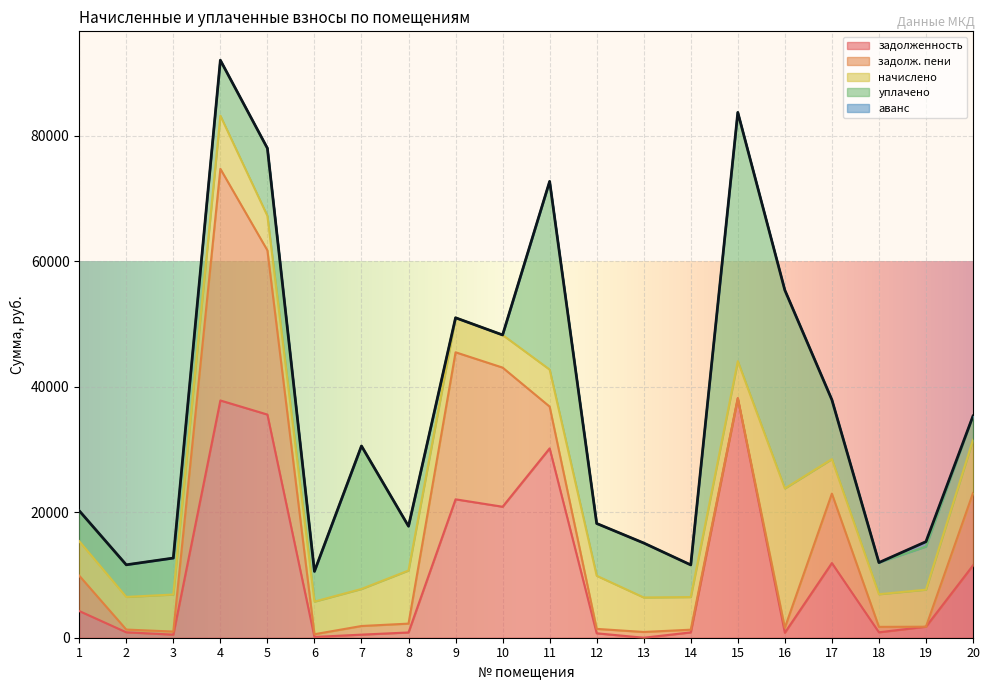

Is the value of начислено at 13 greater than the value of задолж. пени at 5?

No